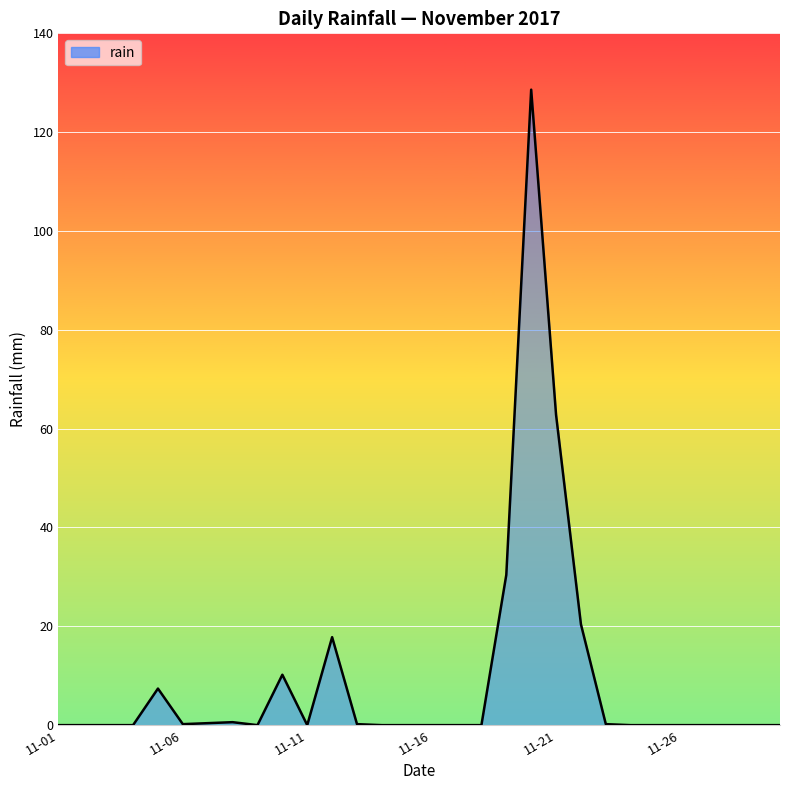

Reading right to left, list all the values displayed in this chart.

0.0	0.0	0.0	0.0	0.0	0.0	0.0	0.2	20.4	62.8	128.6	30.4	0.0	0.0	0.0	0.0	0.0	0.2	17.8	0.0	10.2	0.0	0.6	0.4	0.2	7.4	0.0	0.0	0.0	0.0